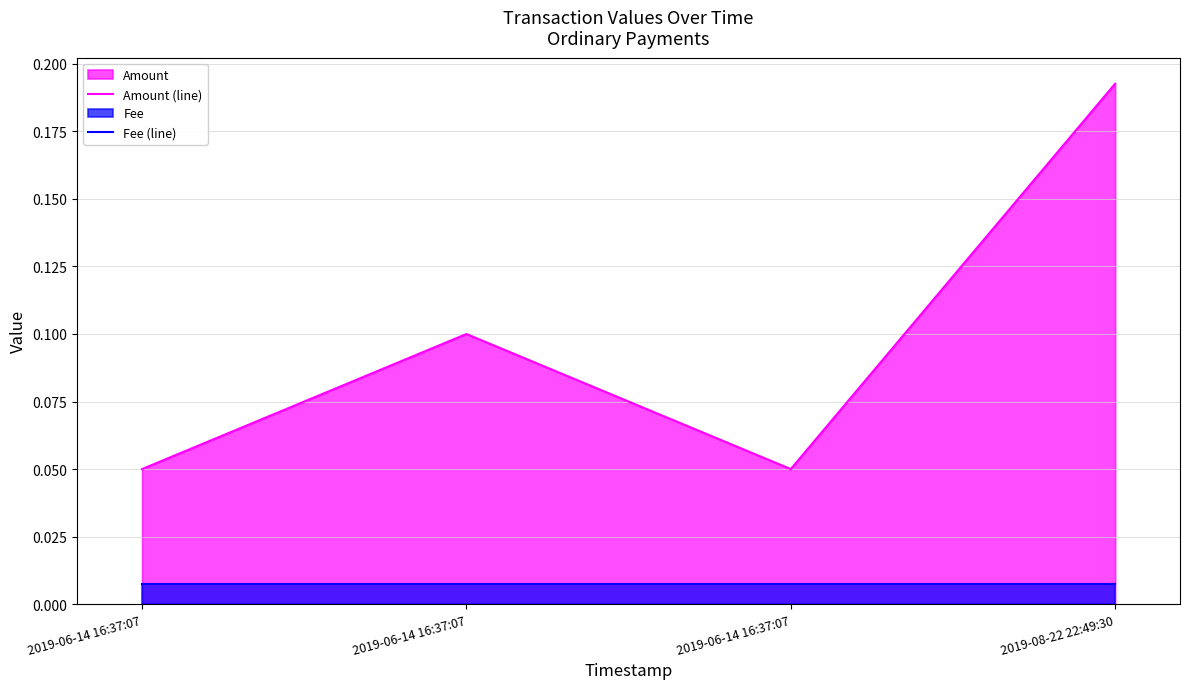

How many lines are shown in the chart?

2